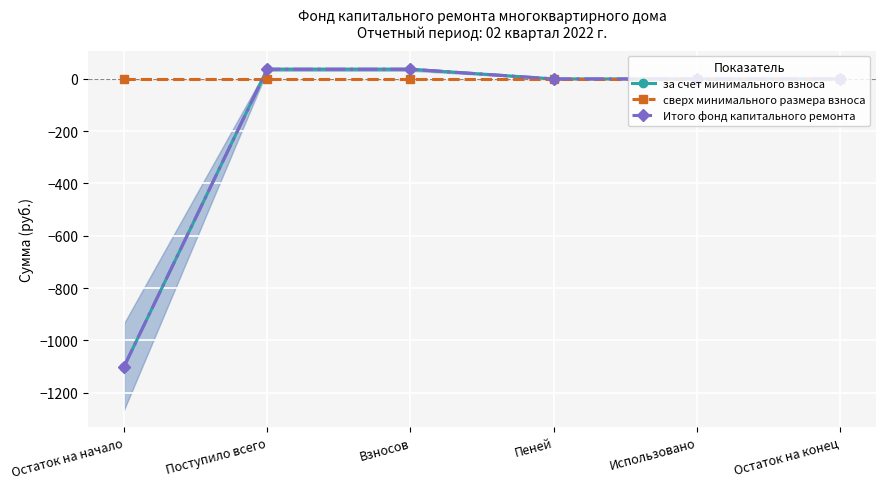

At which label is Итого фонд капитального ремонта closest to -532?

Пеней